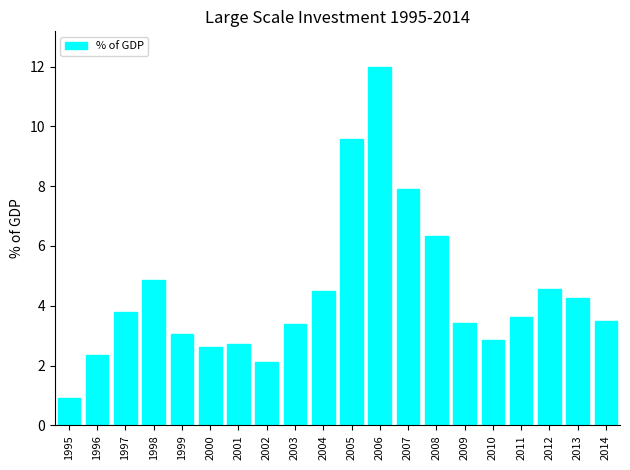

Are the bars horizontal?

No